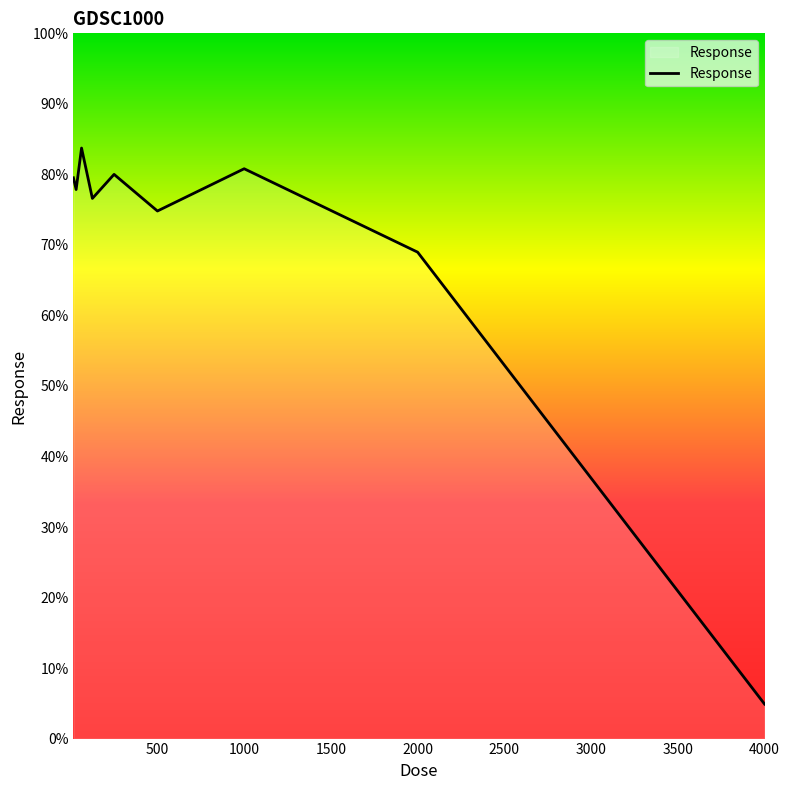

What is the maximum value shown in the chart?

83.7